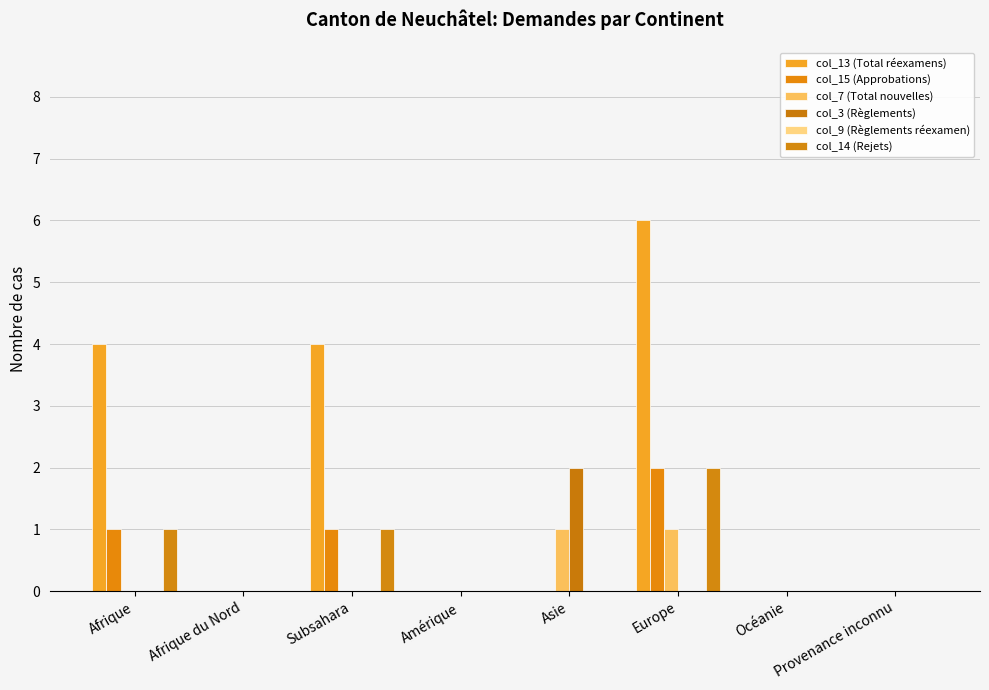

How many distinct data groups are displayed?

5